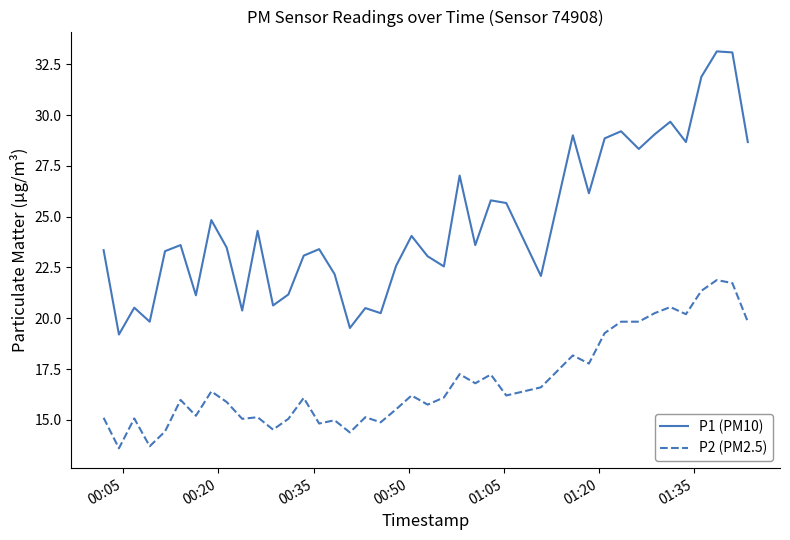

True or false: P2 (PM2.5) and P1 (PM10) intersect in this chart.

False